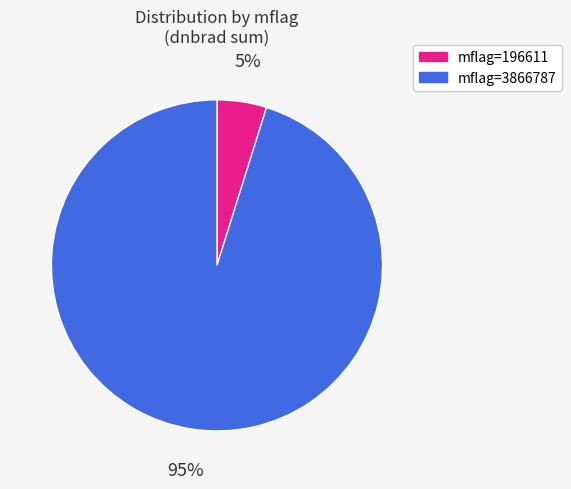

To the nearest percent, what is the average slice percentage?

50%